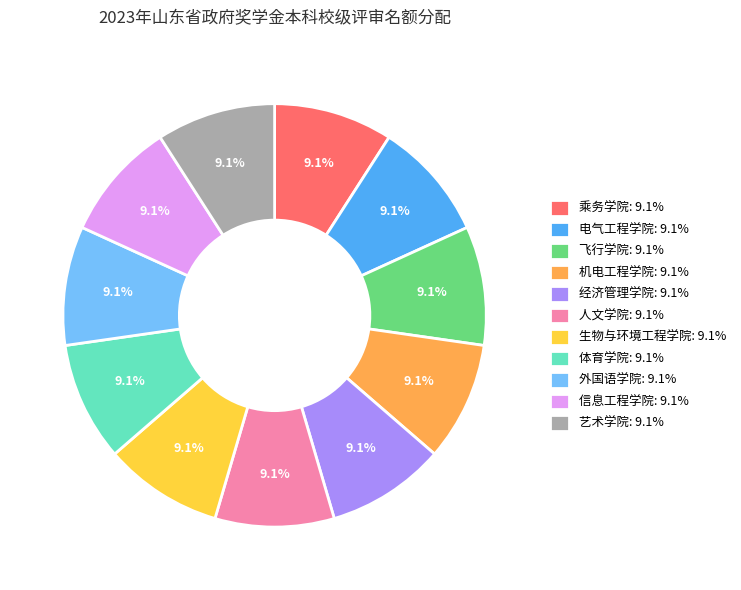

Approximately how many times larger is the value at 信息工程学院: 9.1% compared to 艺术学院: 9.1%?

1.0